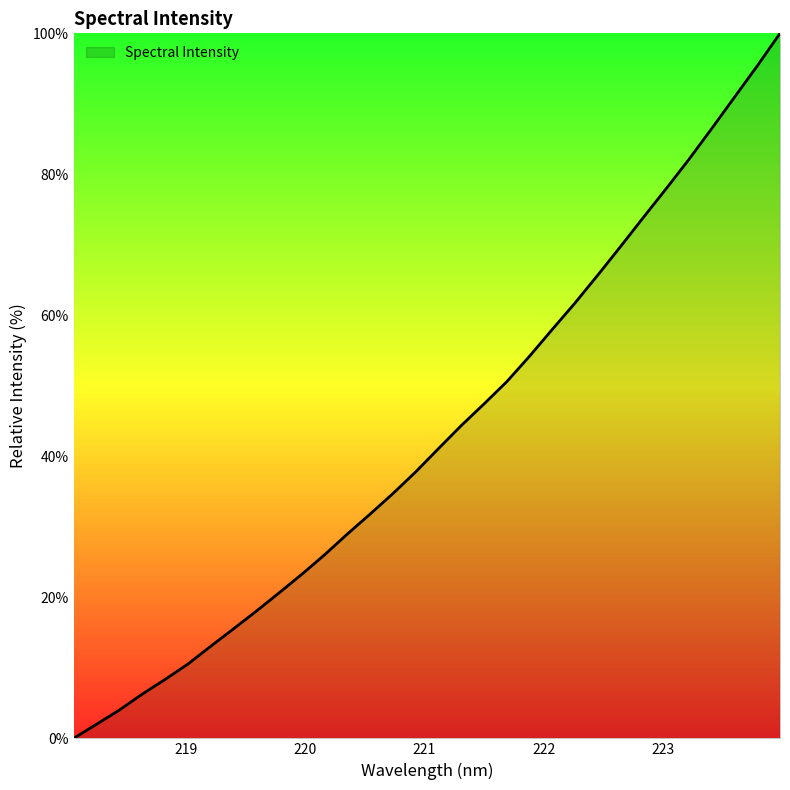

What is the maximum value shown in the chart?

100.0